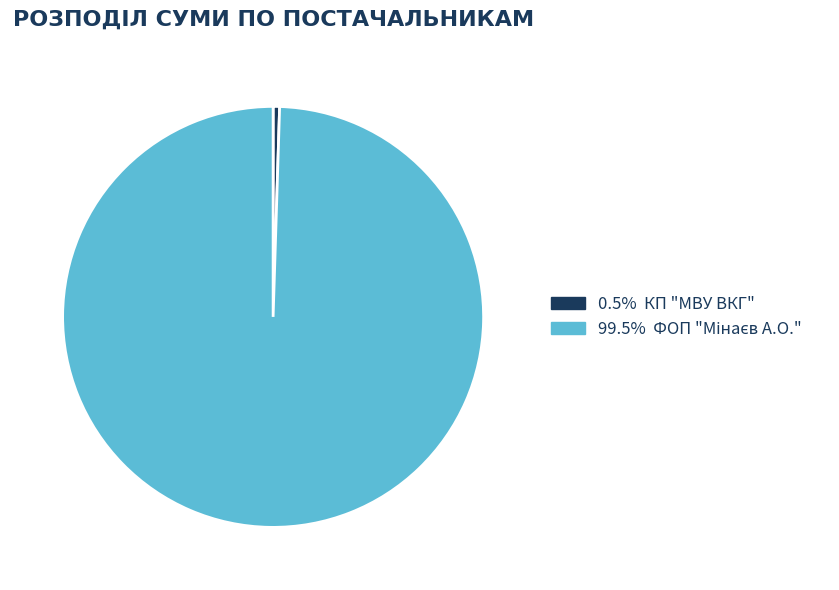

Is there a majority slice in this chart?

Yes